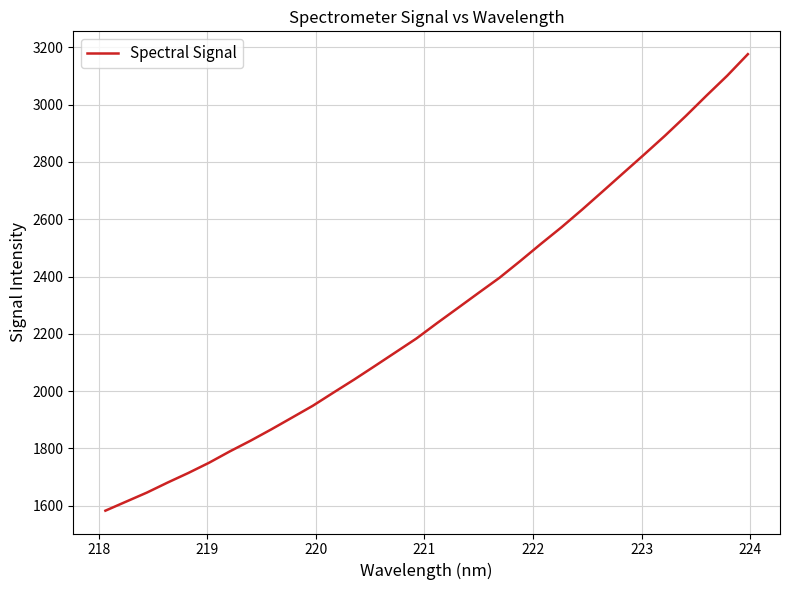

What is the smallest value displayed?

1582.9